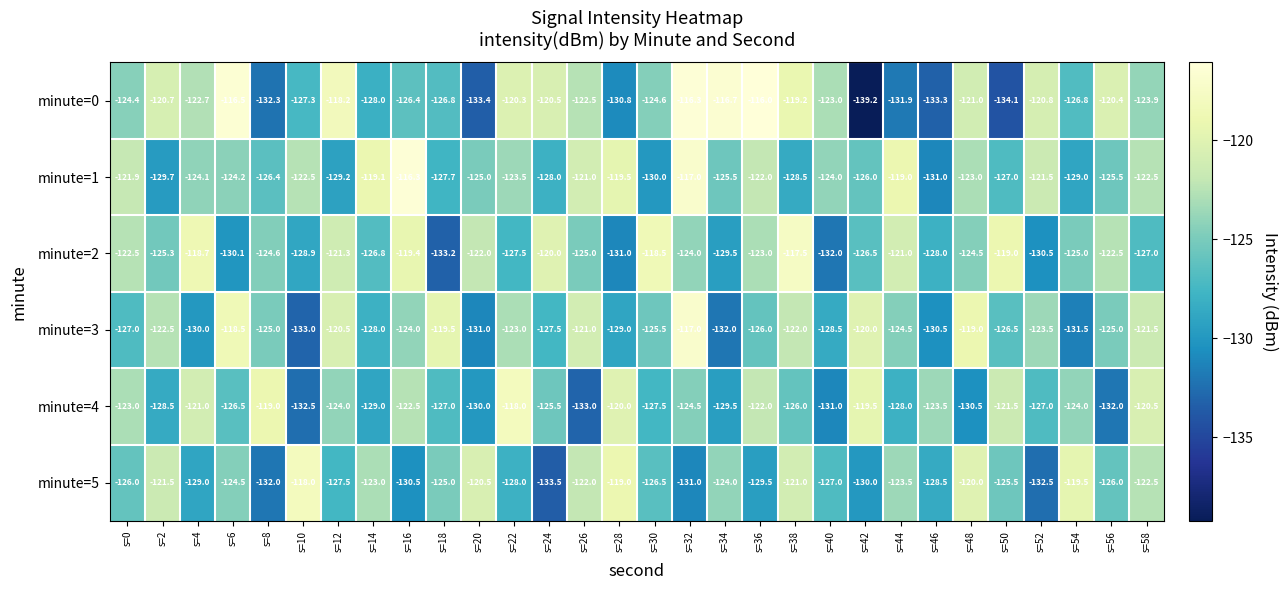

Where does the minute=1 series first go above -124?

s=0